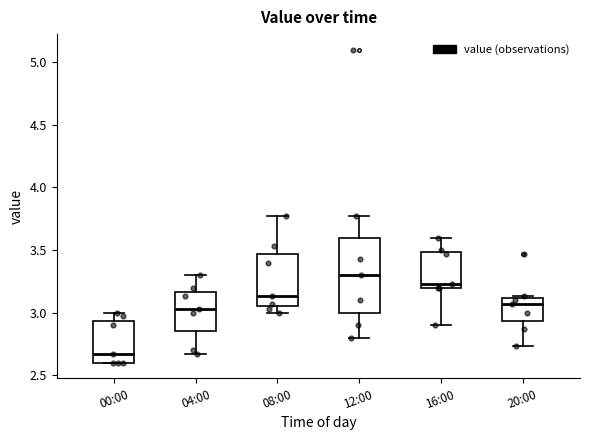

Where does the median line of the box for 04:00 sit on the y-axis? The values are not printed on the chart, so give them approximately, as read against the axis.

3.05